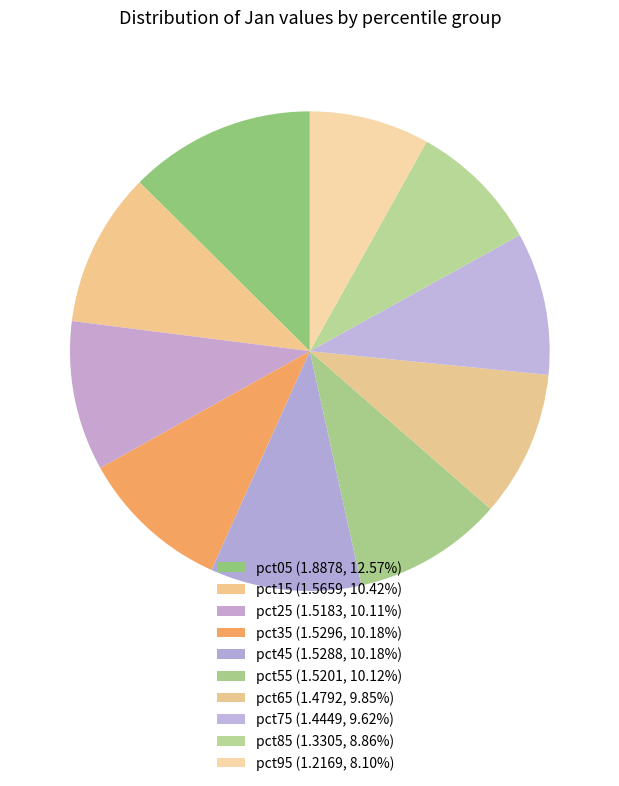

Approximately how many times larger is the value at pct15 compared to pct45?

1.0